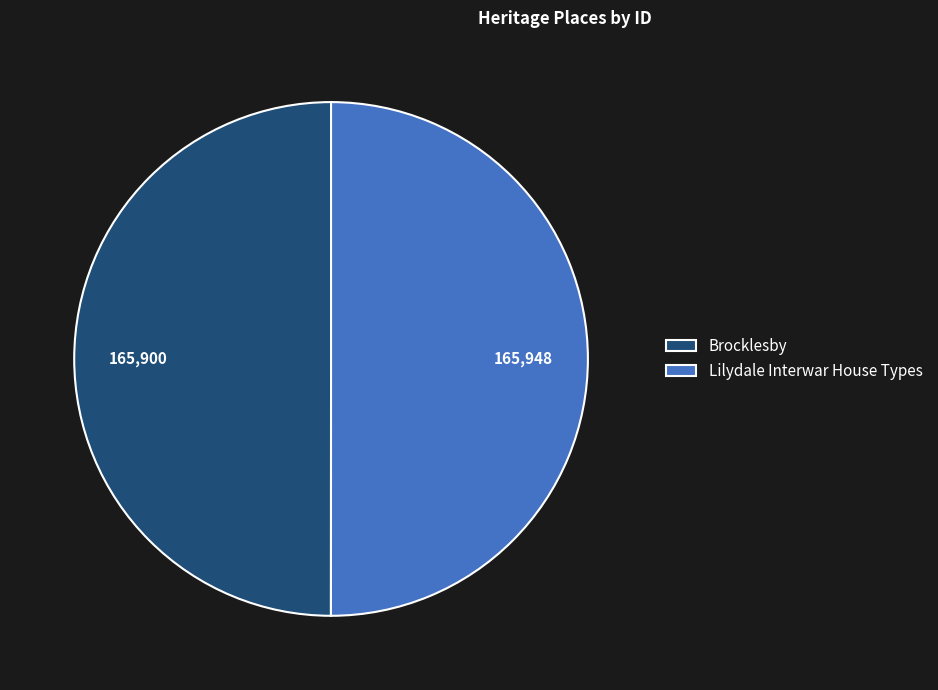

What is the ratio of the value at Lilydale Interwar House Types to the value at Brocklesby?

1.0